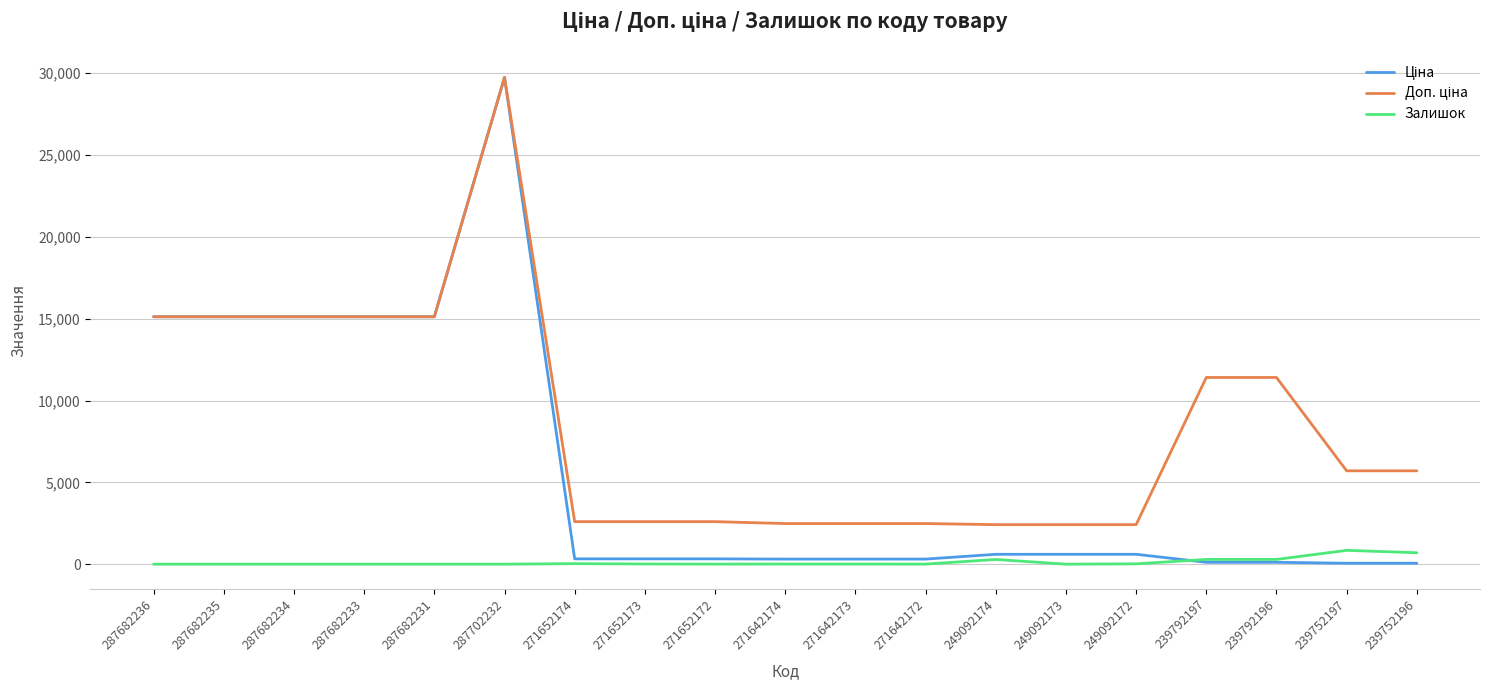

Is this an area chart (filled region under the line)?

No